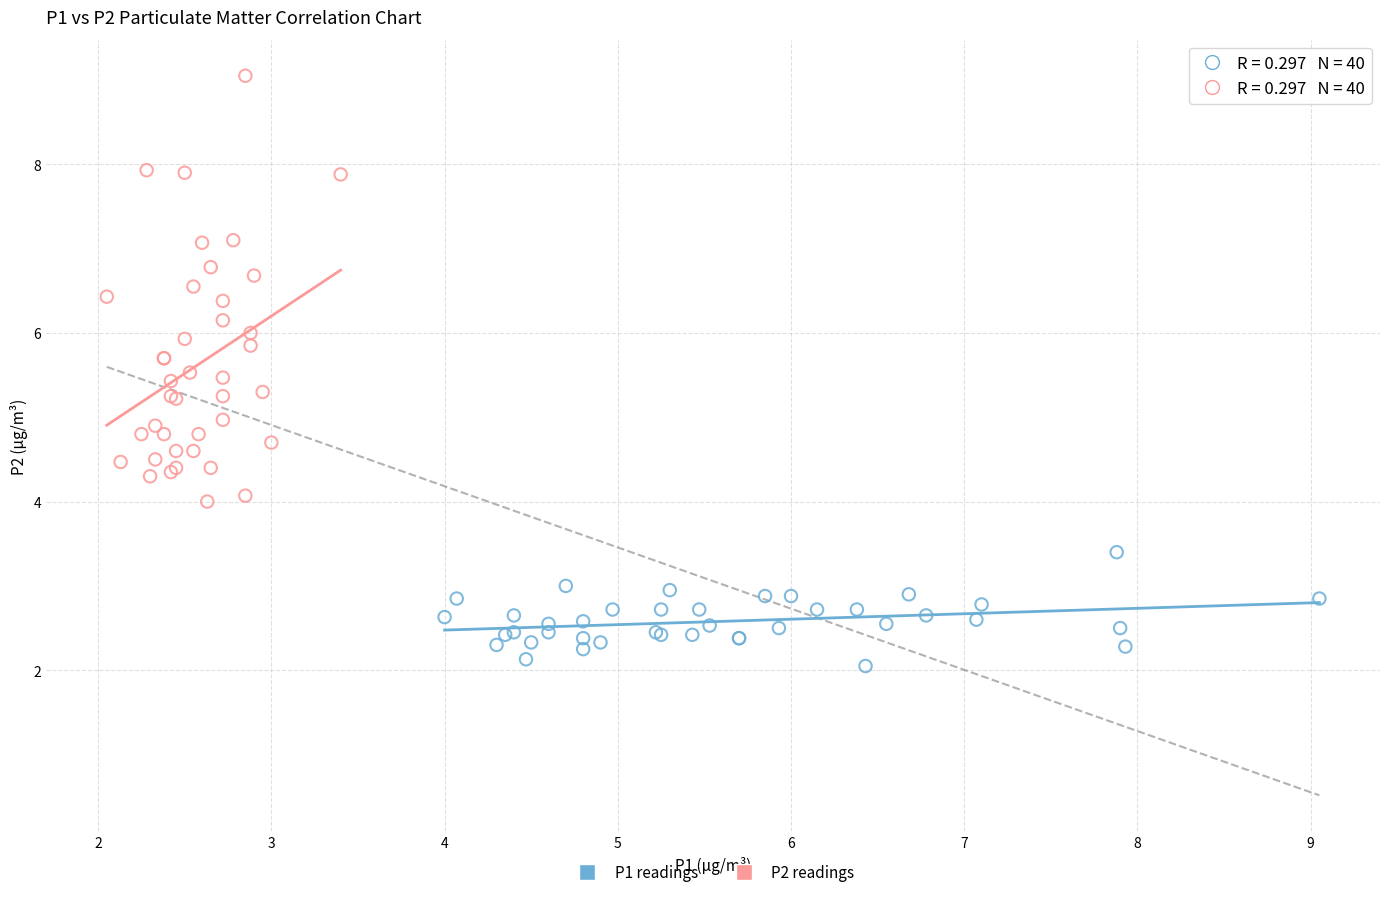

Which series reaches the minimum Y coordinate?

P1 readings